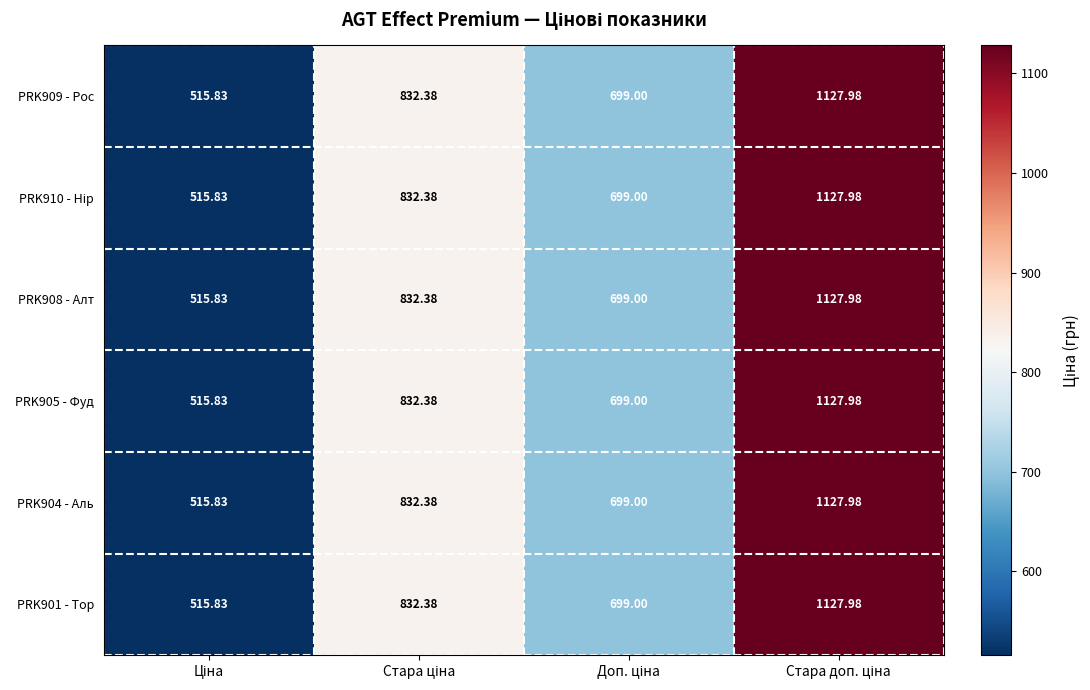

How many data points in PRK901 - Тор are less than 832?

2